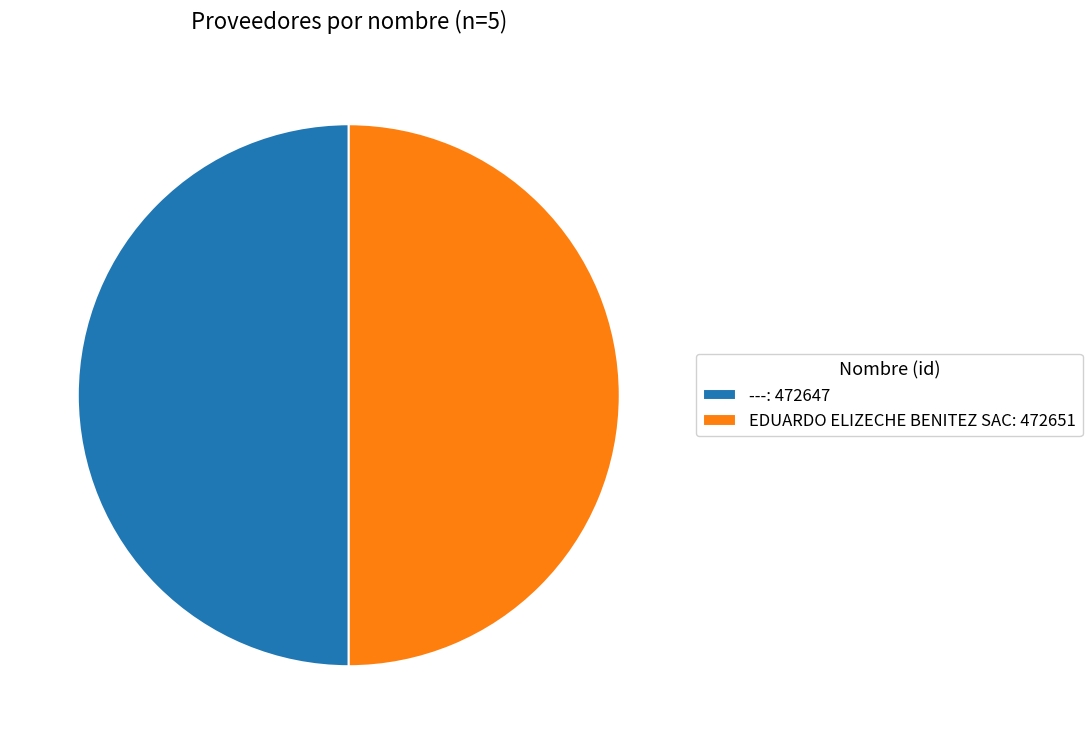

How many slices are in this pie chart?

2